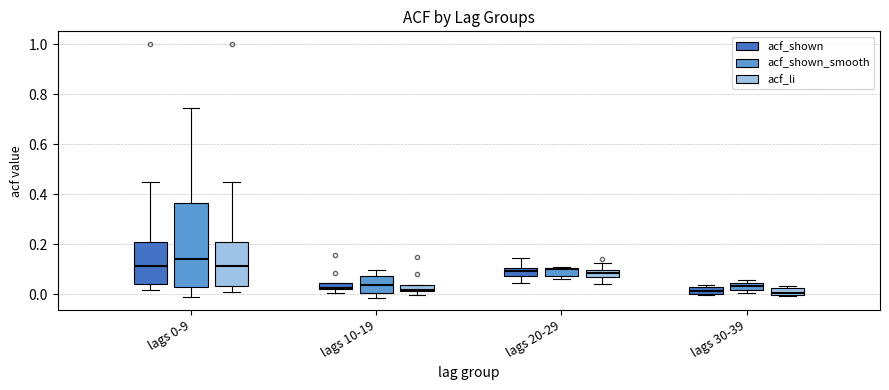

Where is the lower edge of the box for lags 20-29 (acf_shown) on the y-axis? The values are not printed on the chart, so give them approximately, as read against the axis.

0.08